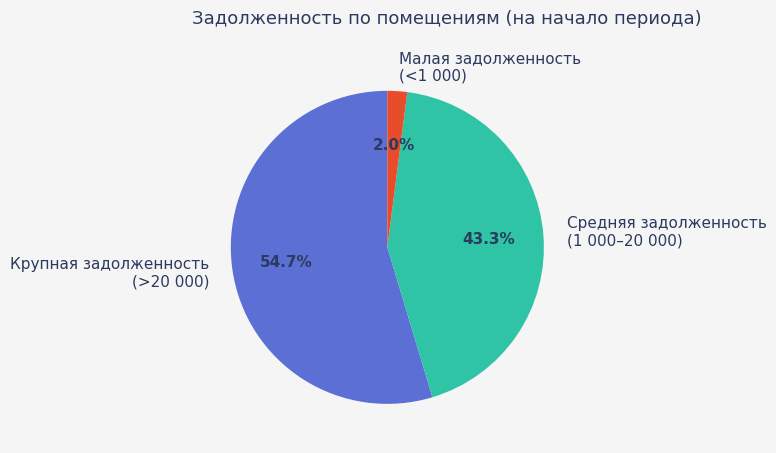

What is the largest slice in the pie chart?

Крупная задолженность (>20 000)